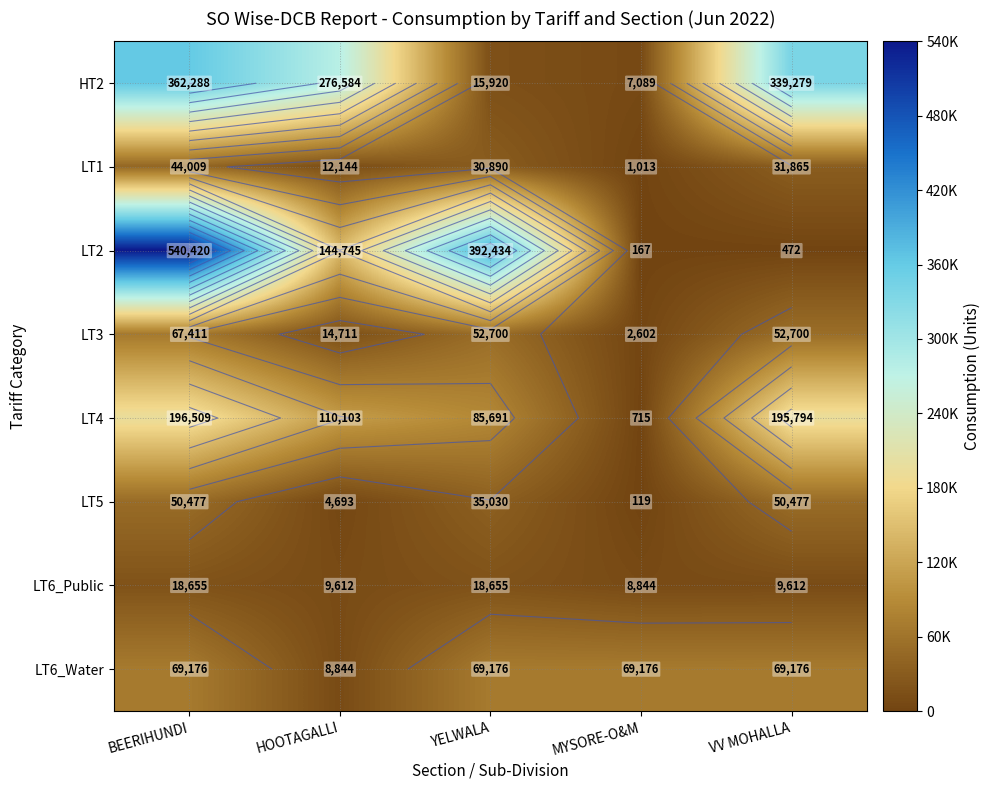

Rank the series at HOOTAGALLI from lowest to highest value.

LT5, LT6_Water, LT6_Public, LT1, LT3, LT4, LT2, HT2